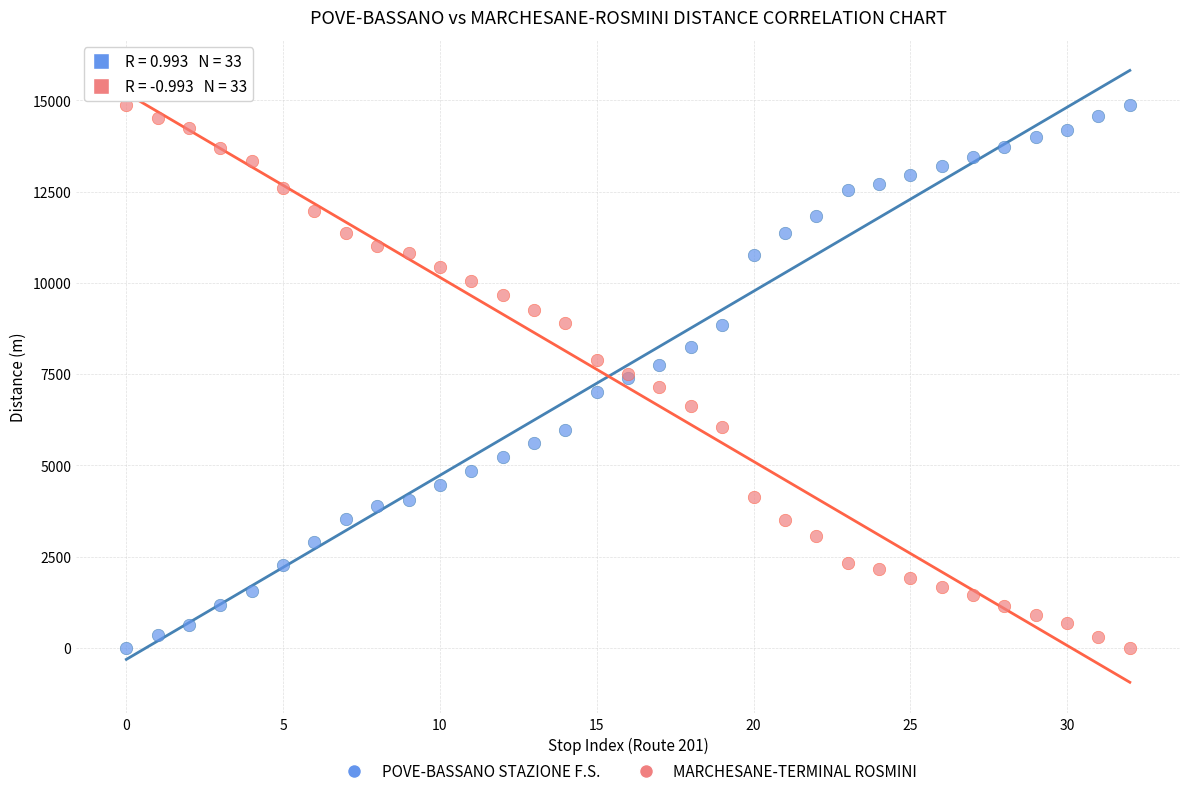

What are all the series names shown in the legend?

POVE-BASSANO STAZIONE F.S., MARCHESANE-TERMINAL ROSMINI